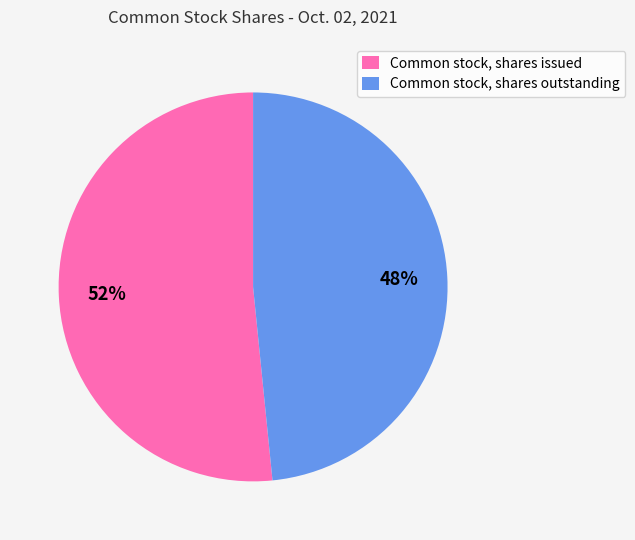

Approximately how many times larger is the value at Common stock, shares outstanding compared to Common stock, shares issued?

0.9